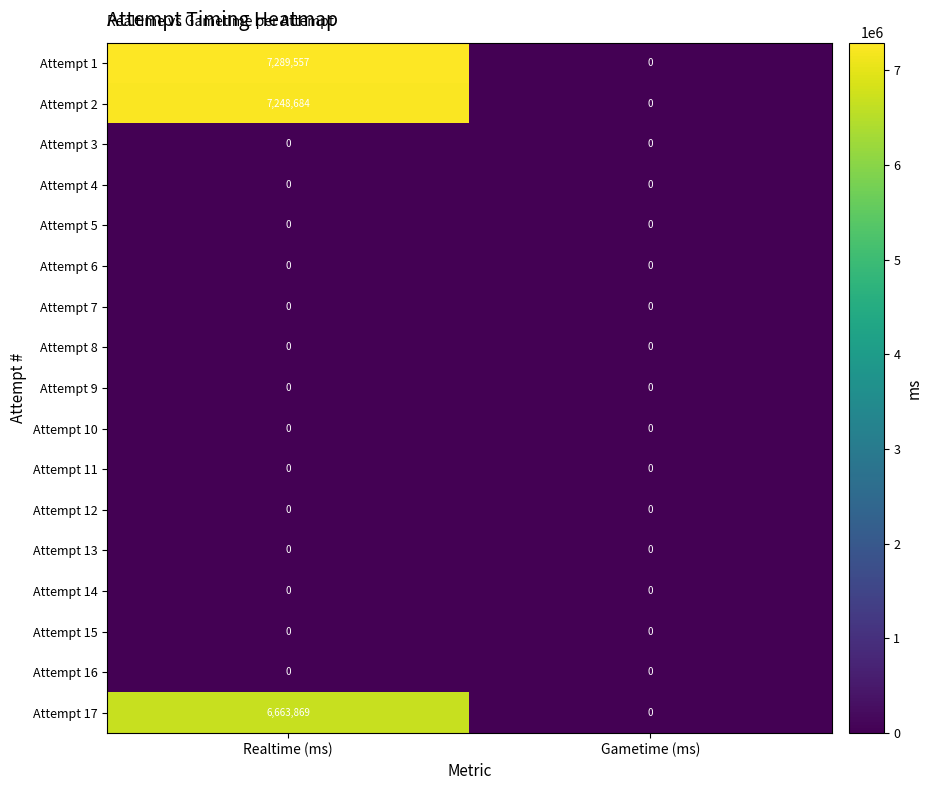

Is it true that Attempt 7 equals 0 at Realtime (ms)?

True